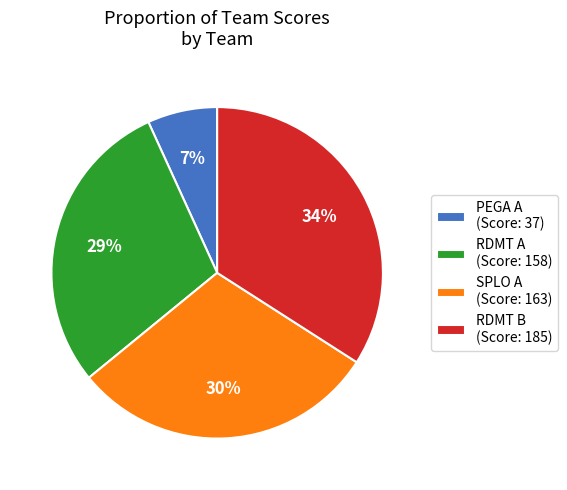

Is there a majority slice in this chart?

No